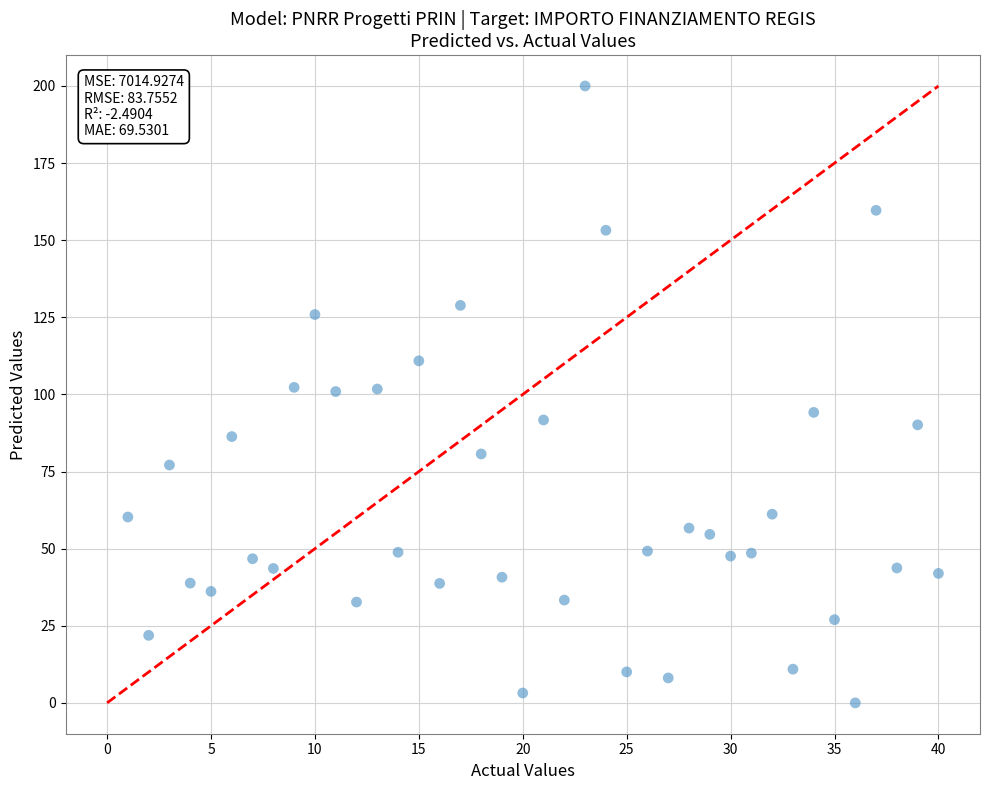

What is the range of X values (max minus min)?

39.0